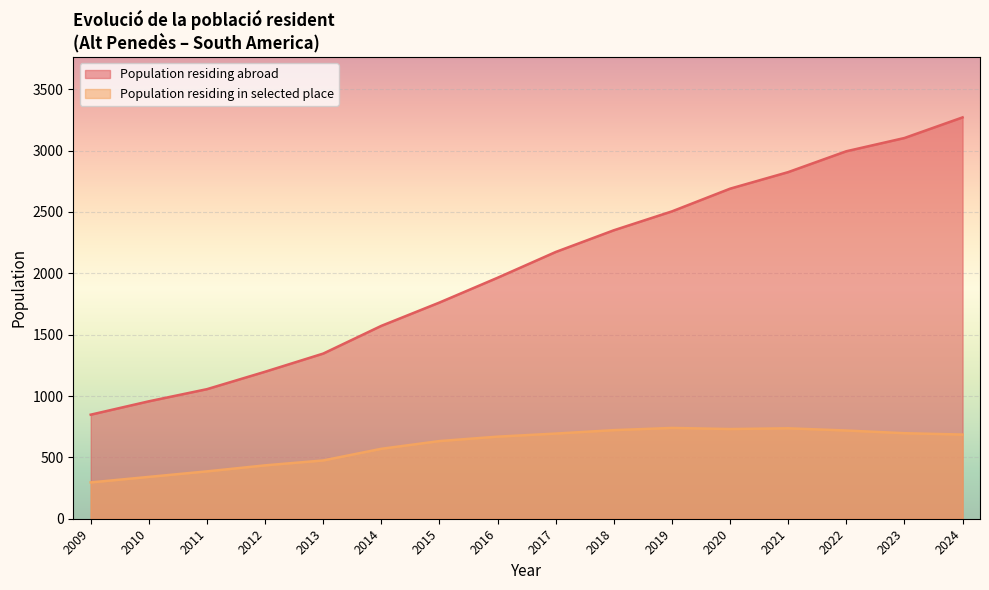

What is the difference between the Population residing in selected place values at 2018 and 2014?

152